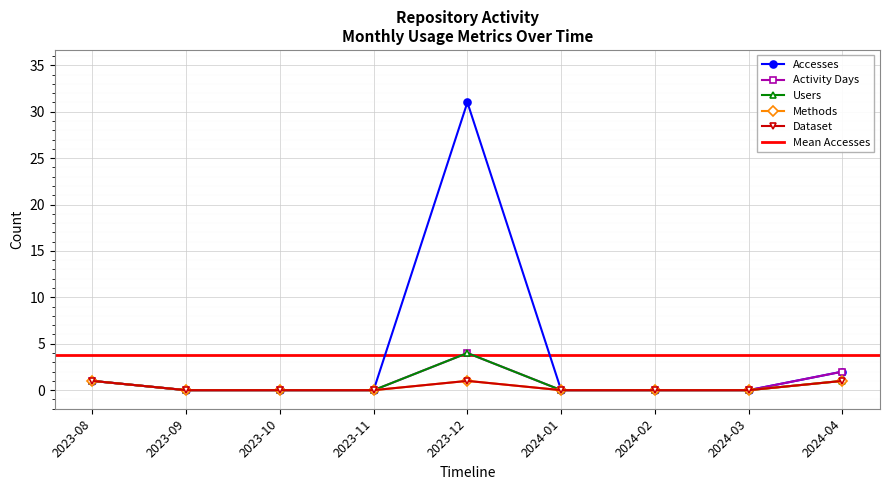

What is the label of the 9th point from the left?

2024-04